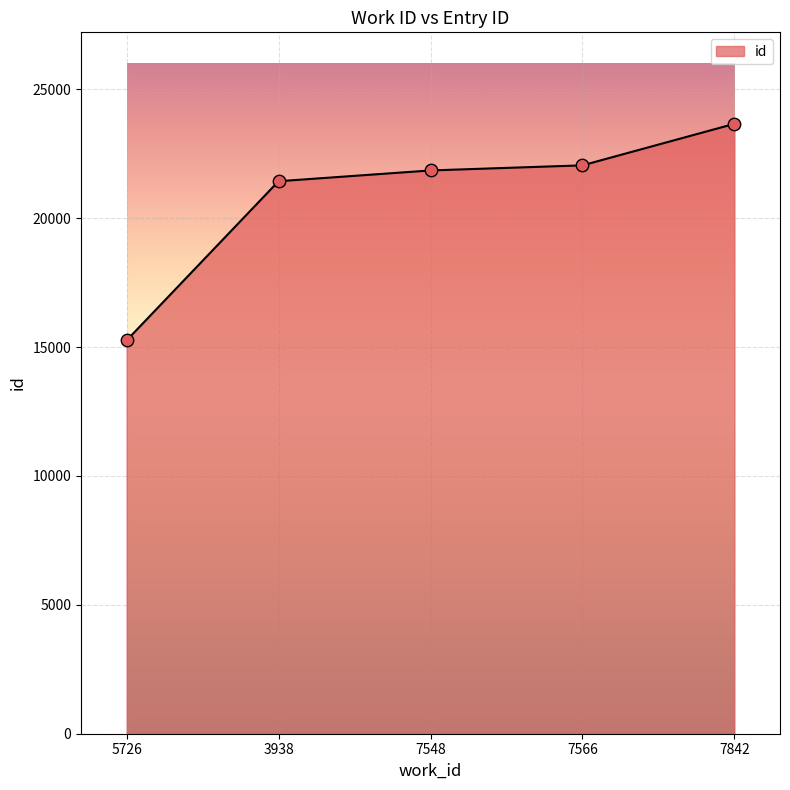

What is the change in value from 5726 to 7842?

+8402